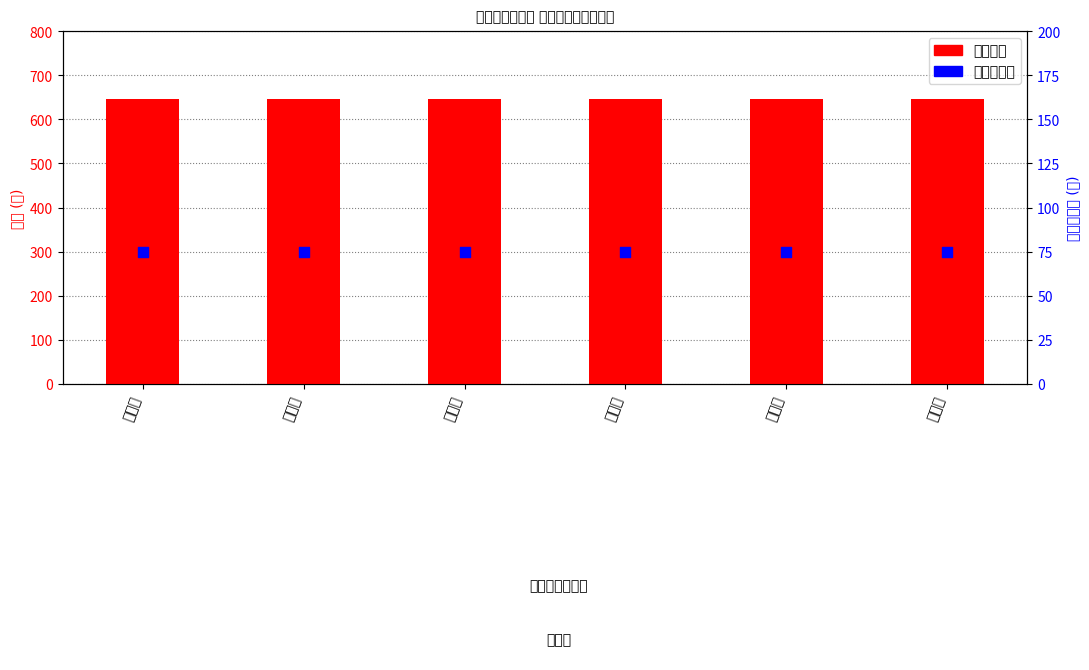

What are all the series names shown in the legend?

合计发放, 护理费合计